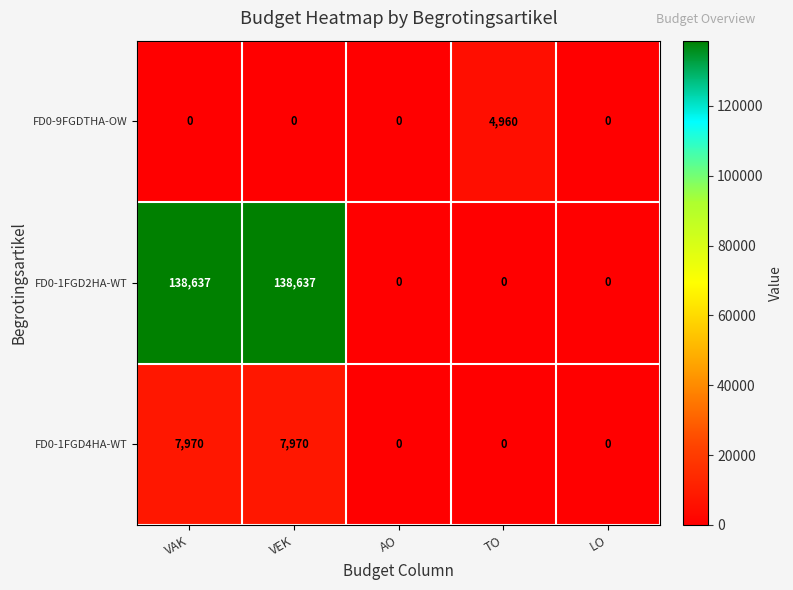

List the series in order of their peak value, lowest first.

FD0-9FGDTHA-OW, FD0-1FGD4HA-WT, FD0-1FGD2HA-WT